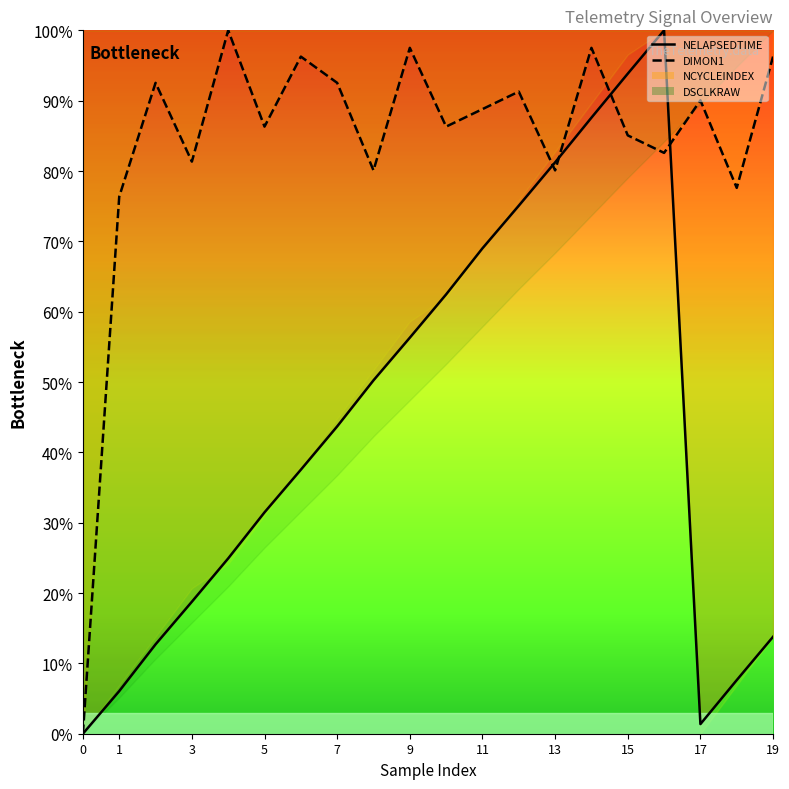

How many data points in DIMON1 are above 0?

19